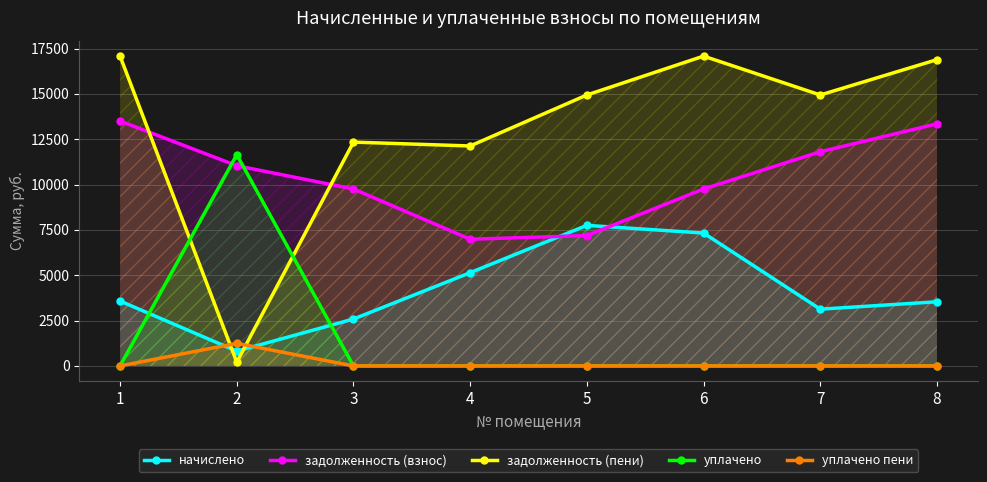

At how many categories does at least one series exceed 5911?

8